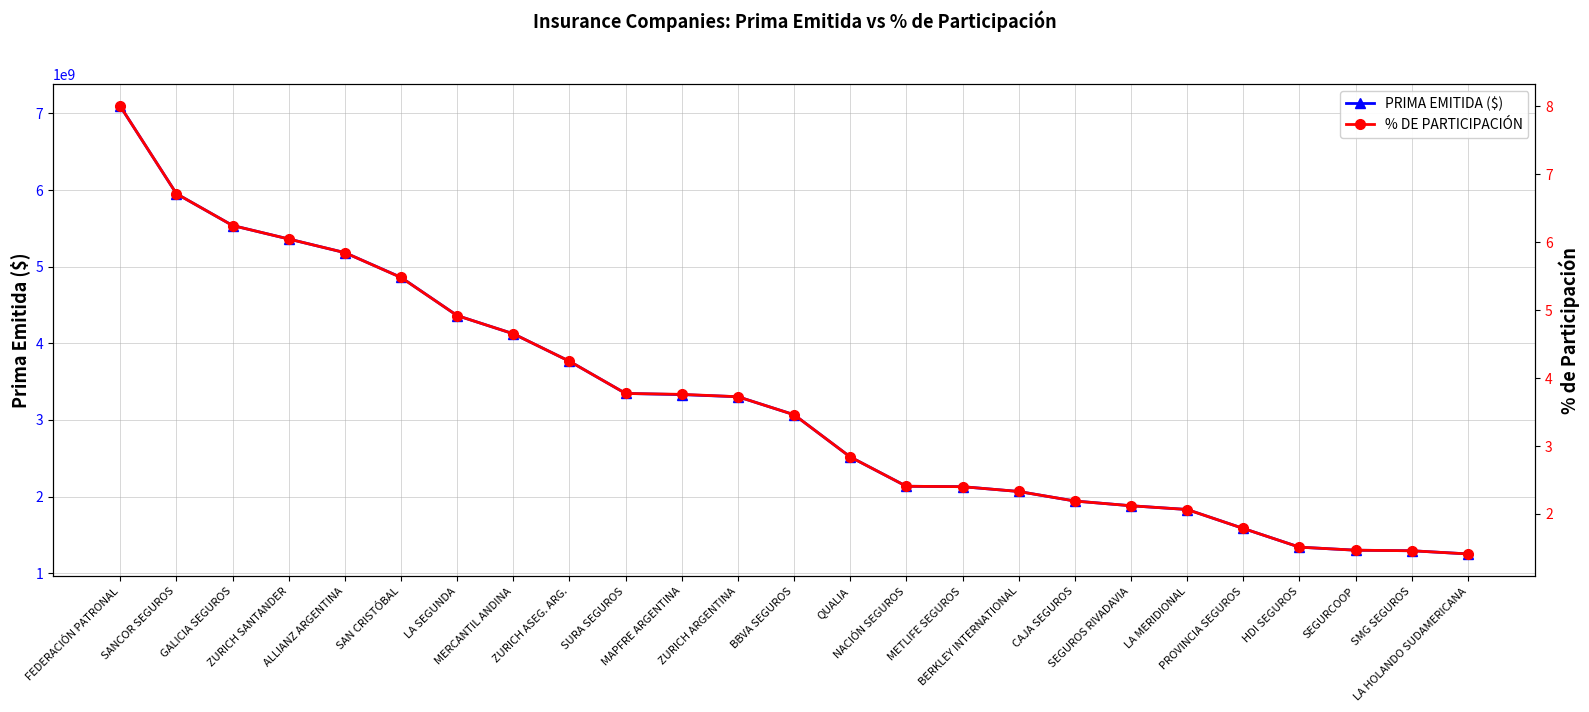

Does the chart have visible grid lines?

Yes